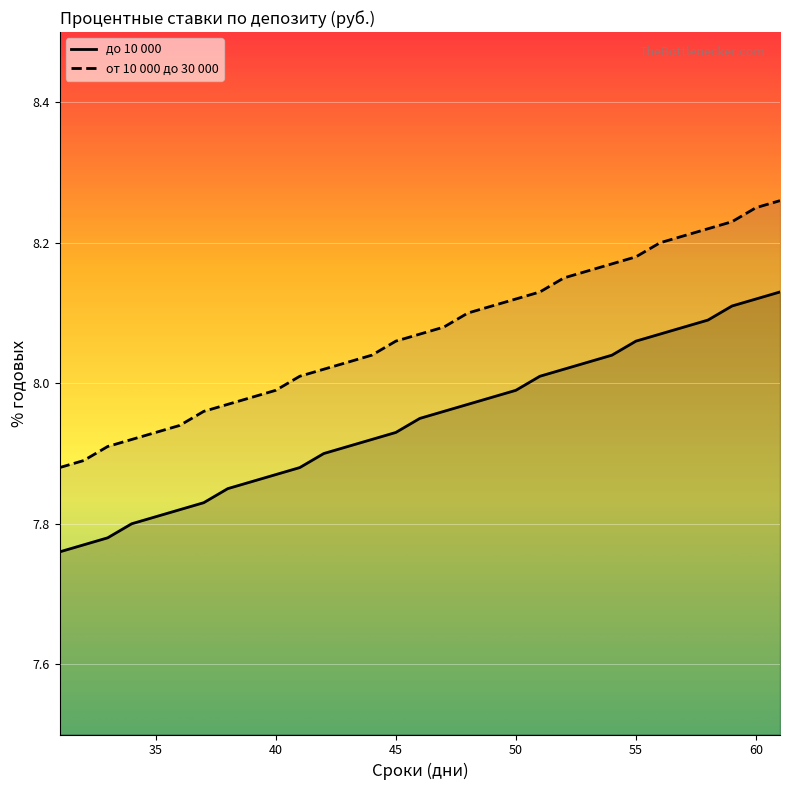

At how many categories does at least one series exceed 7?

31